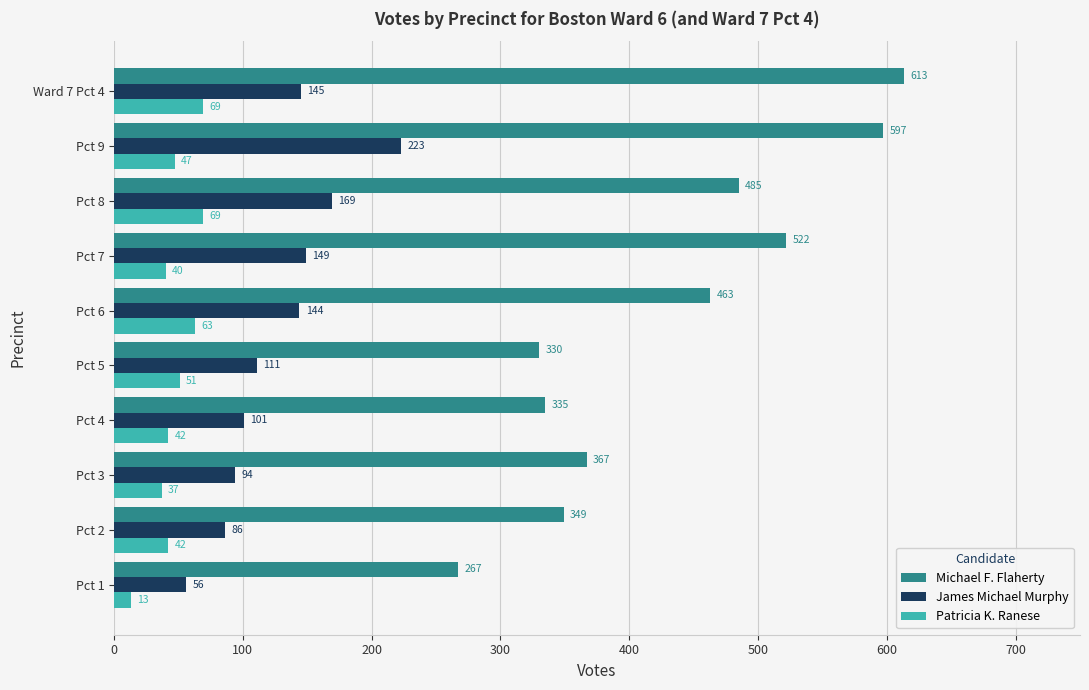

At how many categories does at least one series exceed 208?

10